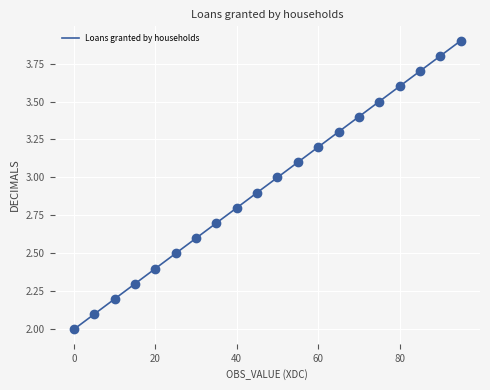

What is the greatest value displayed?

3.9